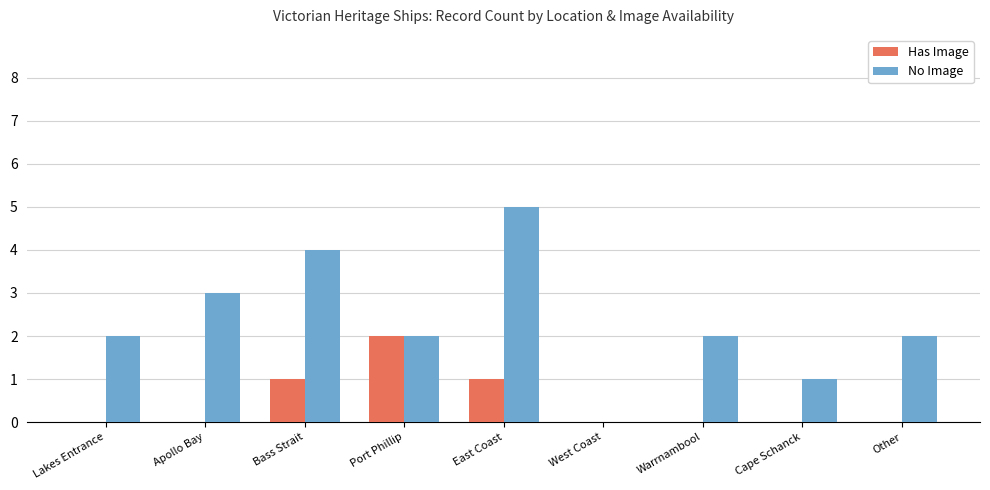

What is the sum of the No Image values at Cape Schanck and Warrnambool?

3